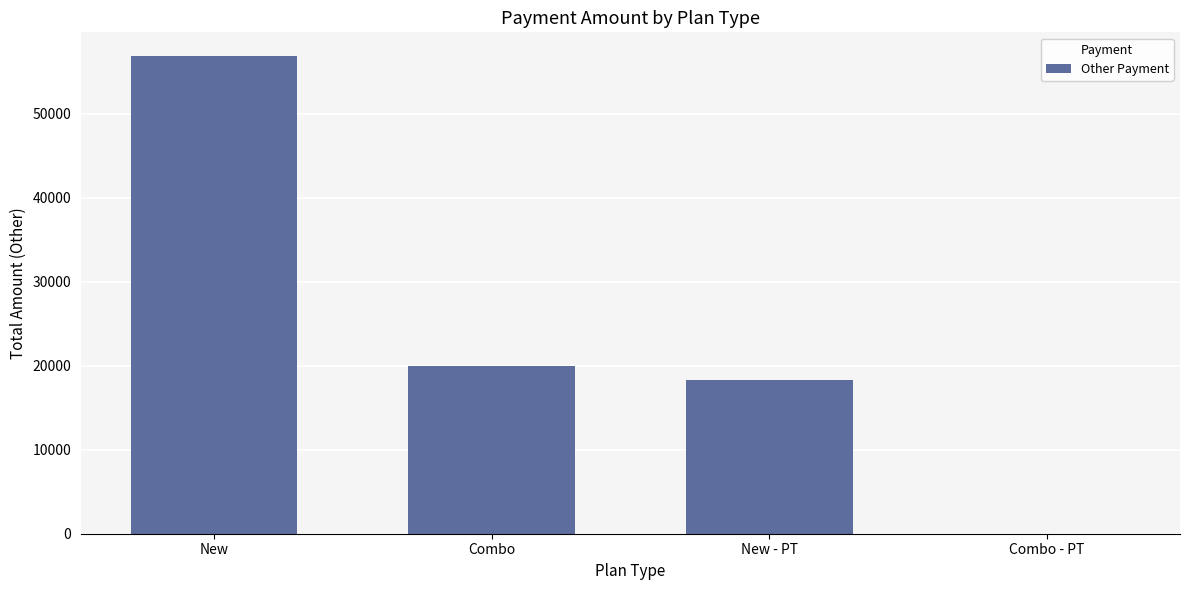

Reading left to right, transcribe all the data shown in this chart.

56840	19920	18240	0